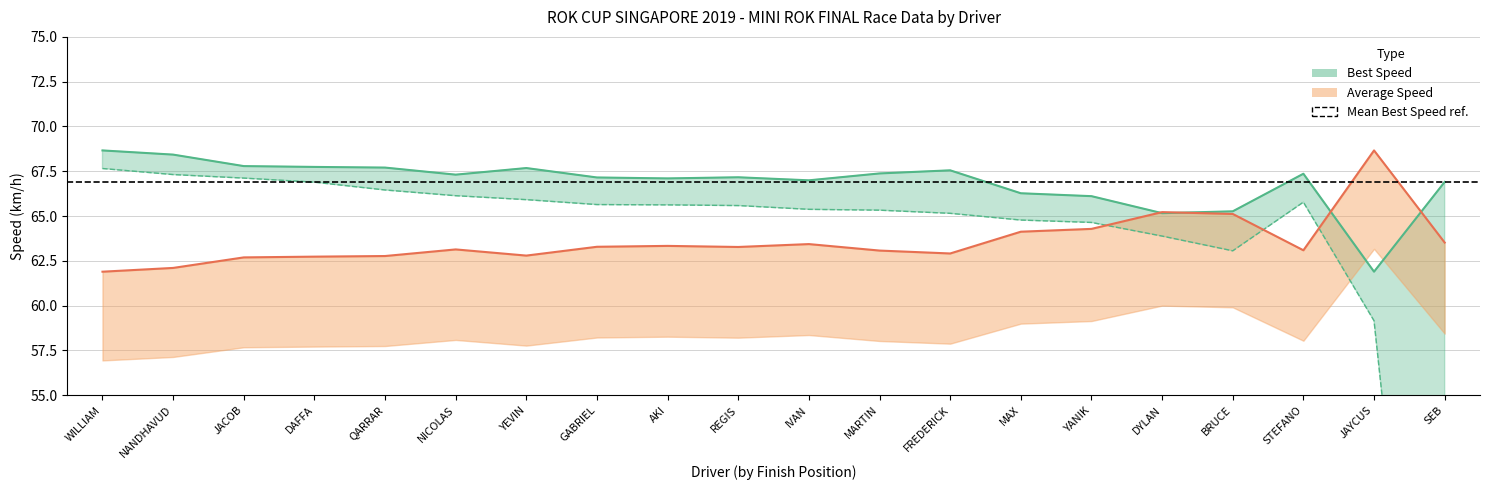

At which category does the chart reach its peak across all series?

WILLIAM